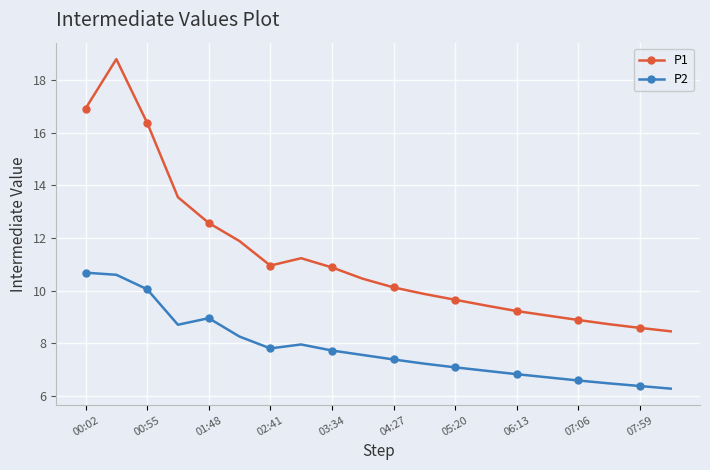

What is the value of the P1 point at the 4th from the left?

13.6